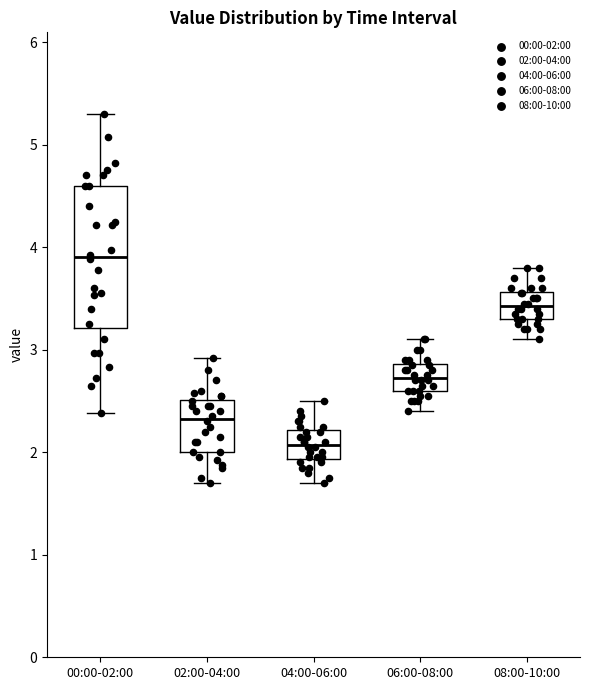

Where does the median line of the box for 04:00-06:00 sit on the y-axis? The values are not printed on the chart, so give them approximately, as read against the axis.

2.1